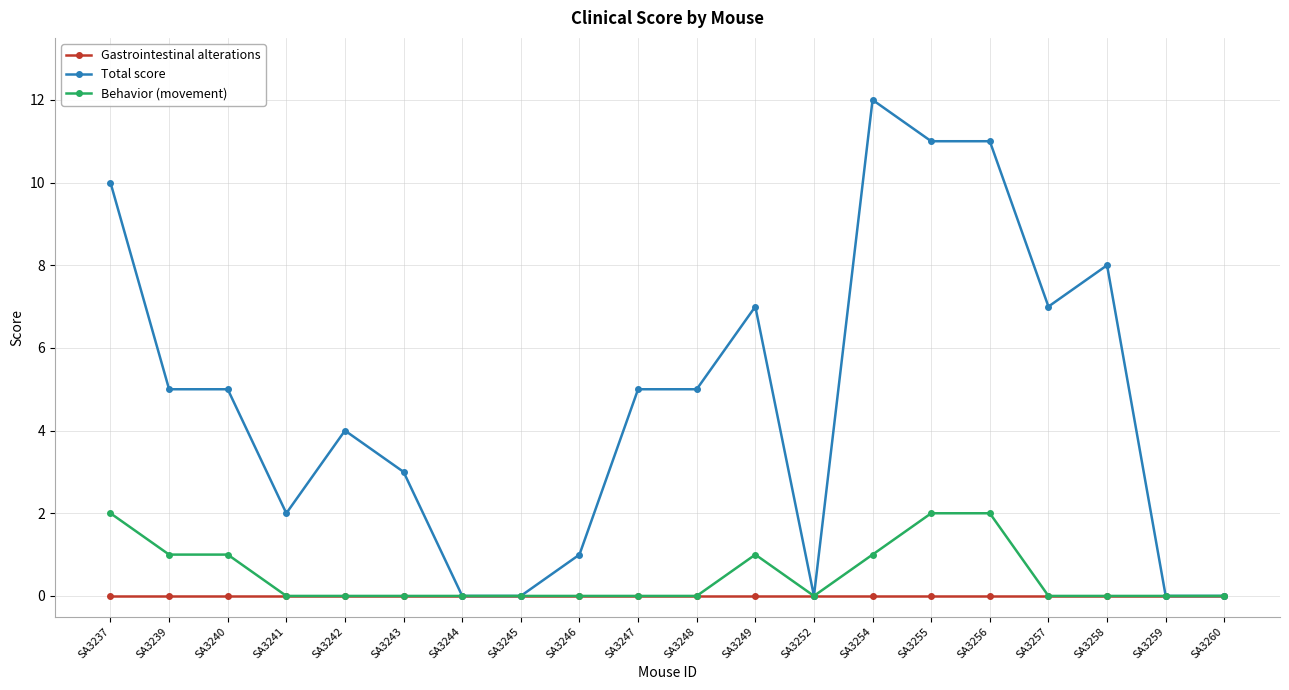

Which series changed the most between SA3252 and SA3255?

Total score